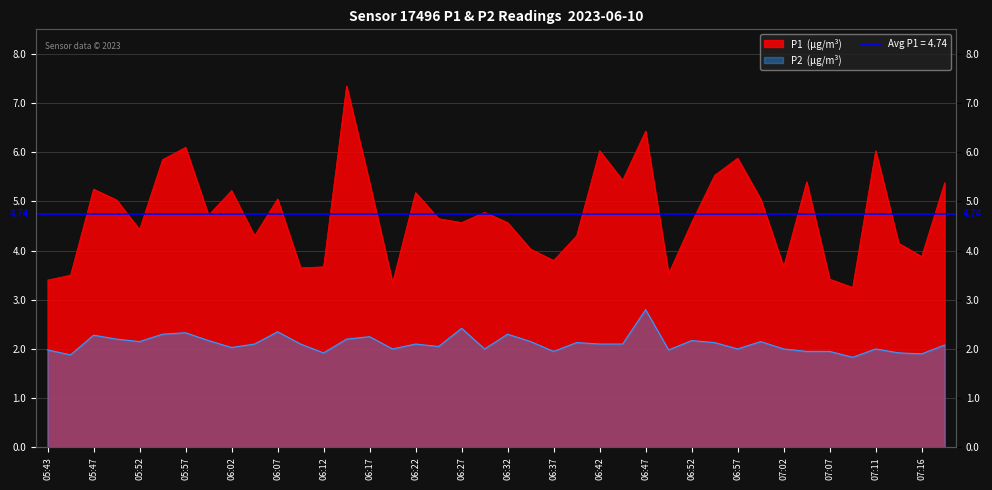

List the labels in order of P1 value, smallest first.

07:09, 06:20, 05:43, 07:07, 05:45, 06:49, 06:10, 06:12, 07:02, 06:37, 07:16, 06:34, 07:14, 06:05, 06:39, 05:52, 06:27, 06:32, 06:52, 06:25, 06:00, 06:30, 05:50, 06:07, 06:59, 06:22, 06:02, 05:47, 06:17, 07:19, 07:04, 06:44, 06:54, 05:55, 06:57, 06:42, 07:11, 05:57, 06:47, 06:15